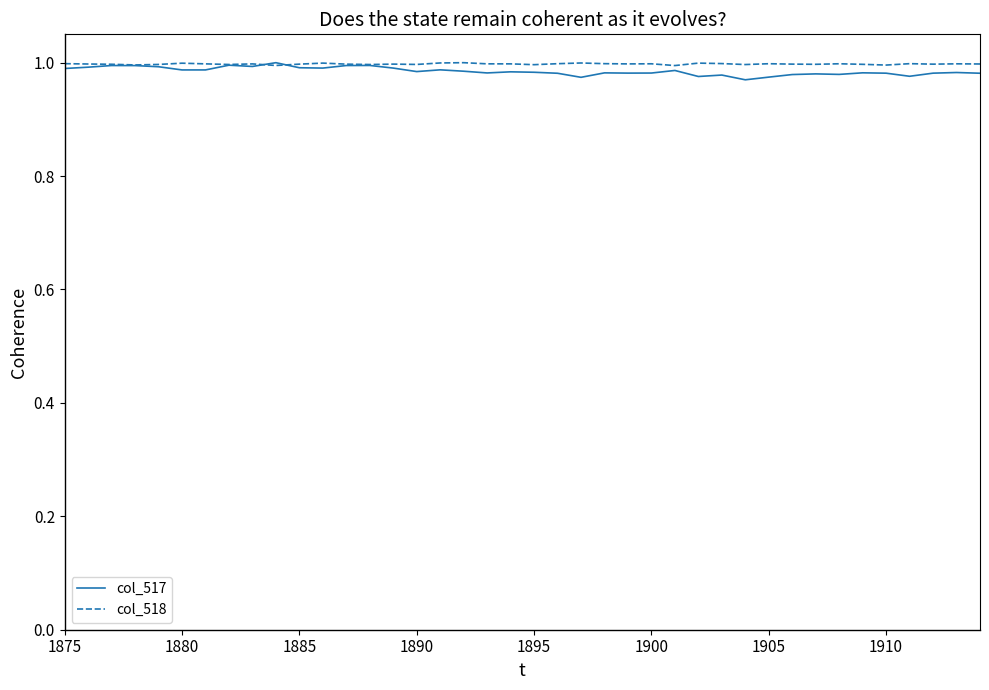

Which series has the largest range (max minus min)?

col_517